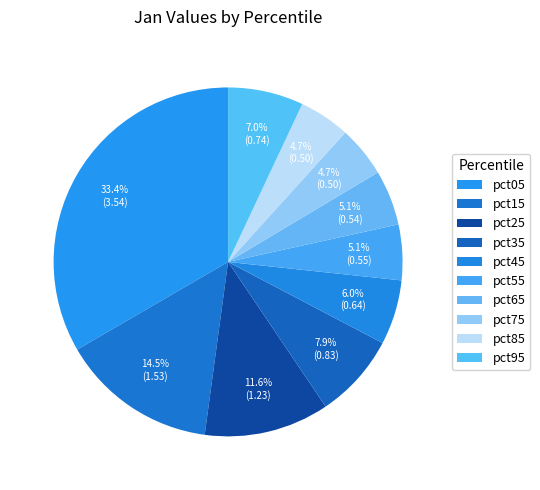

How many segments does this pie chart have?

10